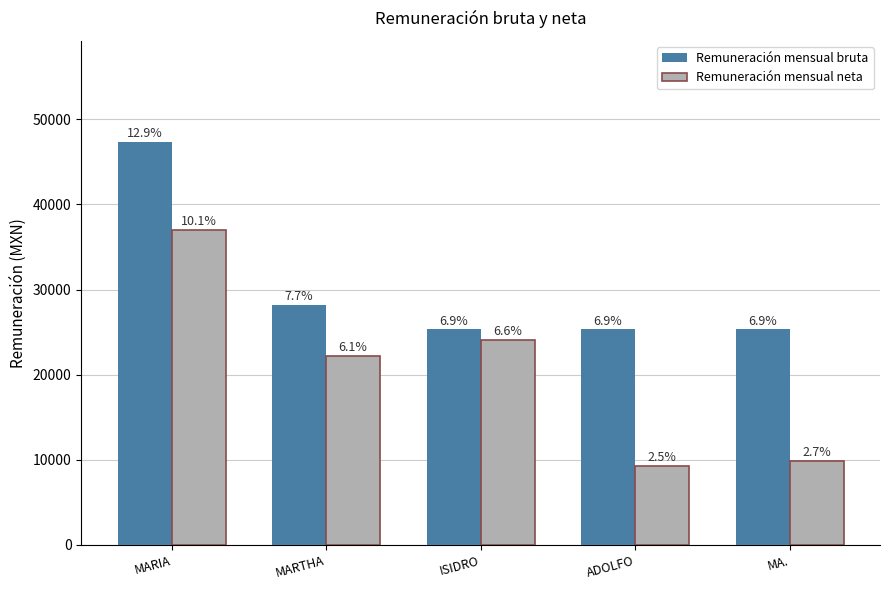

Reading left to right, what are all the values shown in this chart?

Remuneración mensual bruta: MARIA=47394.5	MARTHA=28186.2	ISIDRO=25322.3	ADOLFO=25322.3	MA.=25322.3
Remuneración mensual neta: MARIA=37003.9	MARTHA=22214.0	ISIDRO=24084.5	ADOLFO=9311.9	MA.=9862.1